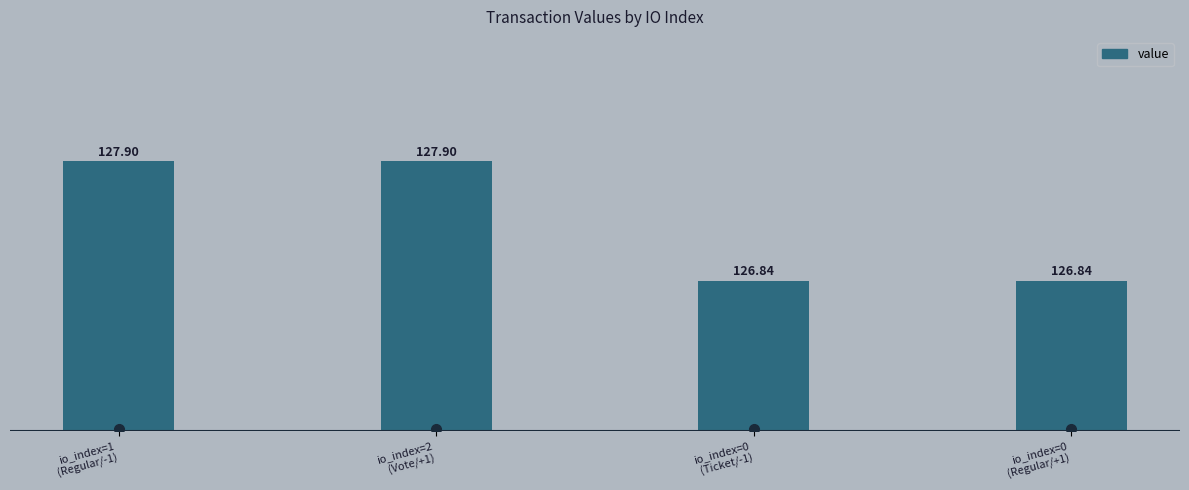

What is the label of the 4th bar from the left?

io_index=0
(Regular/+1)